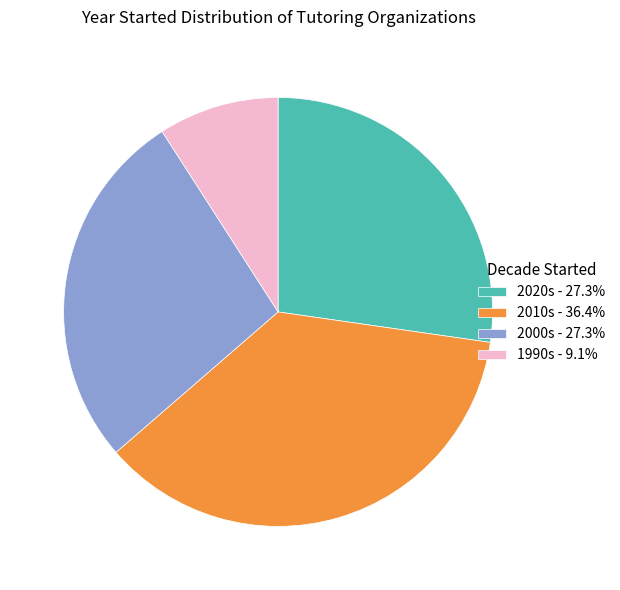

How many slices are in this pie chart?

4